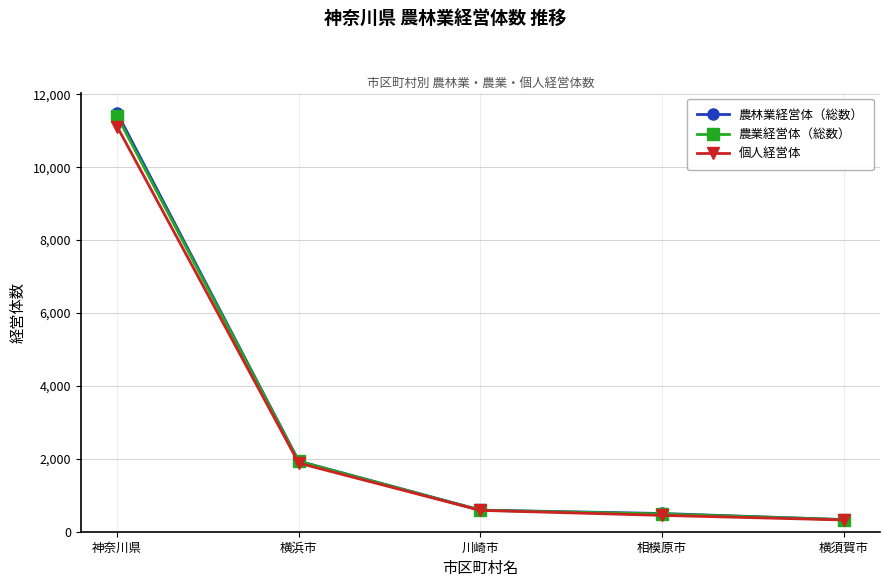

Which series changed the most between 神奈川県 and 川崎市?

農林業経営体（総数）